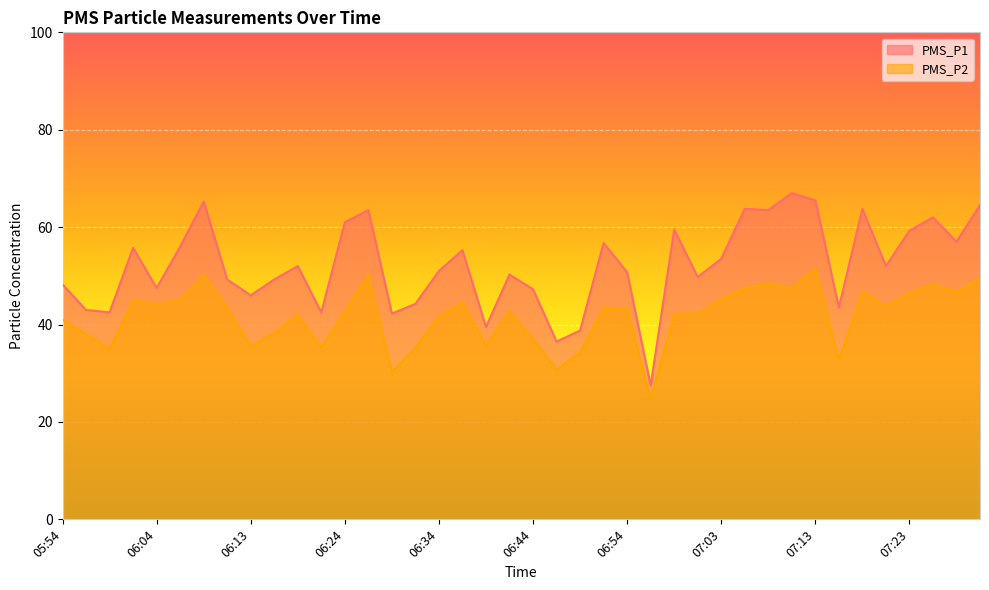

What value does the PMS_P1 series have at 05:59?

42.5